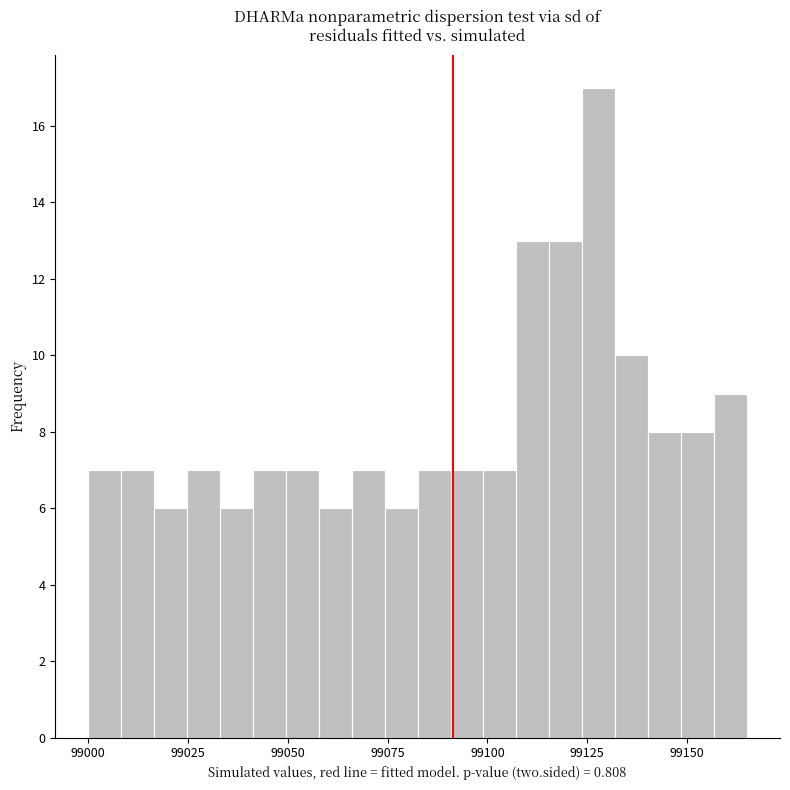

Around what value on the x-axis is the tallest bar? Give the approximate position of its centre, as read against the axis.

99130